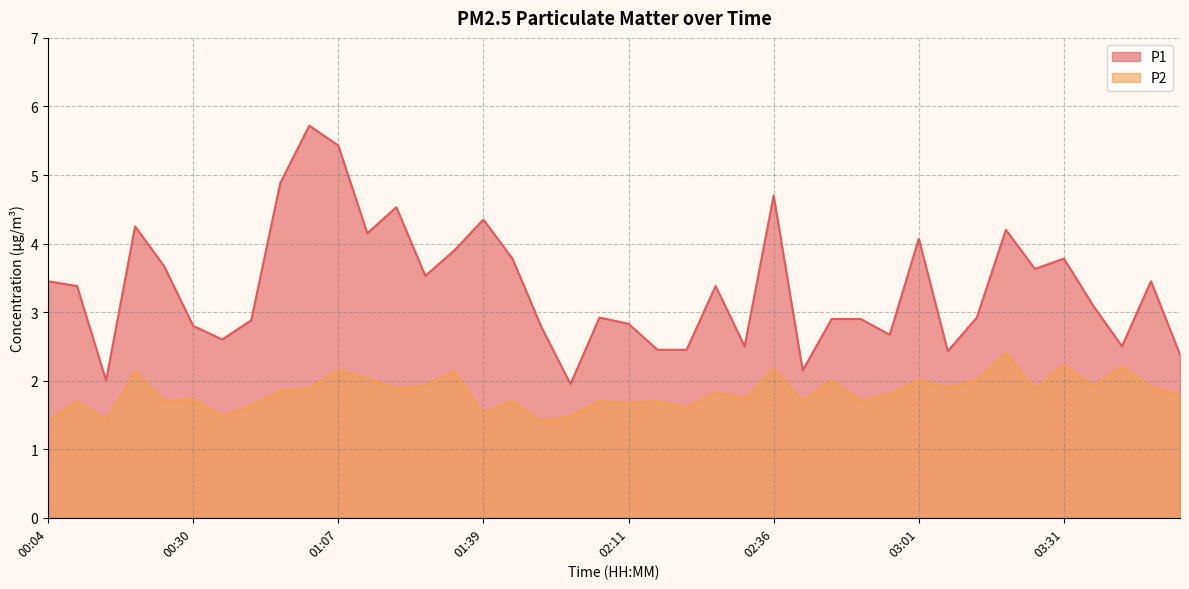

How many interior local peaks does the P1 series have?

11